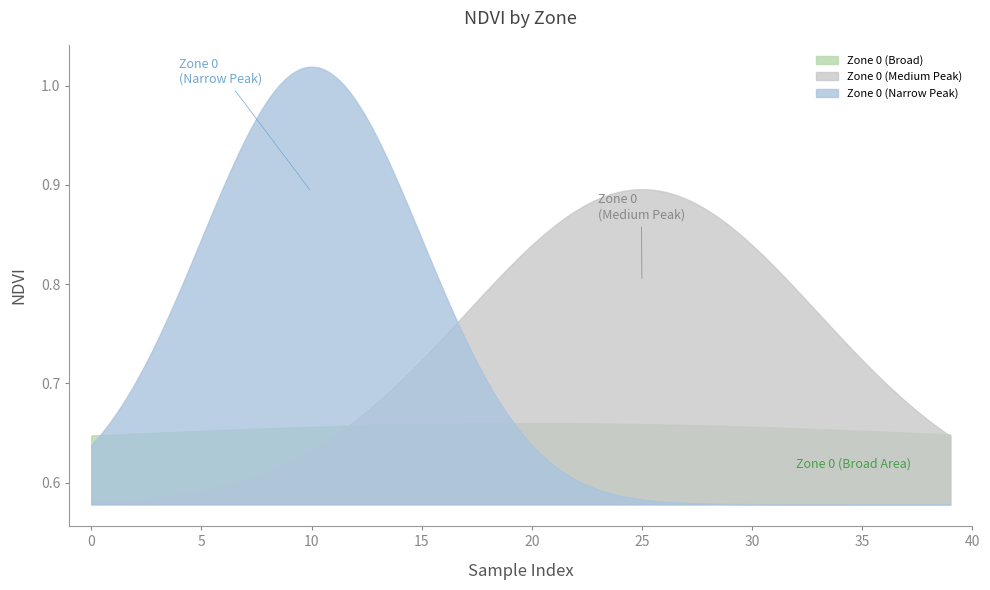

List the series in order of their overall mean, lowest first.

Zone 0 (Broad), Zone 0 (Narrow Peak), Zone 0 (Medium Peak)